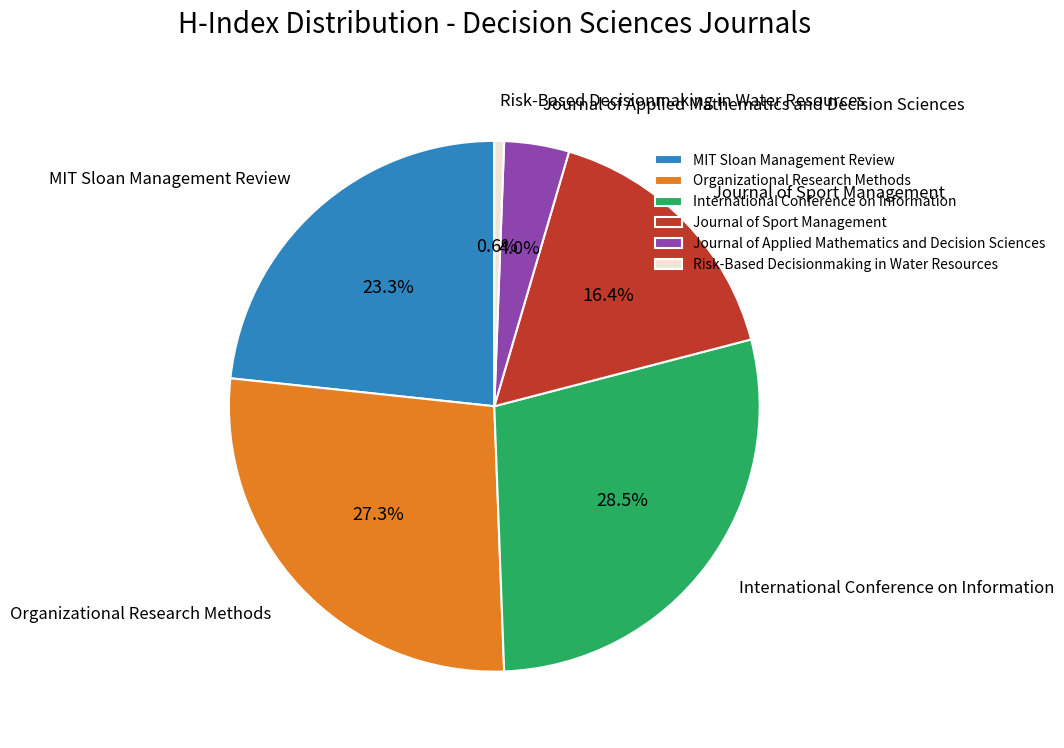

To the nearest percent, what is the average slice percentage?

17%